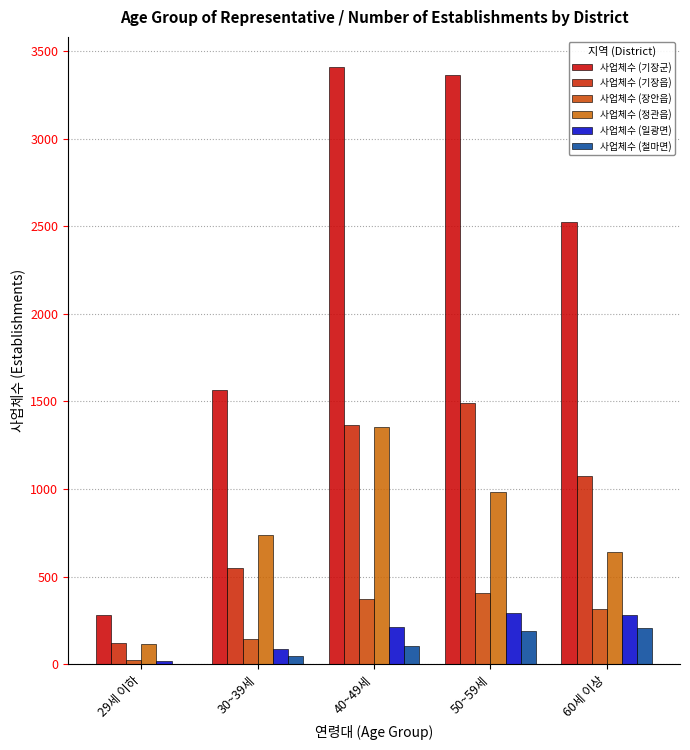

Which series has the largest total across all categories?

사업체수 (기장군)